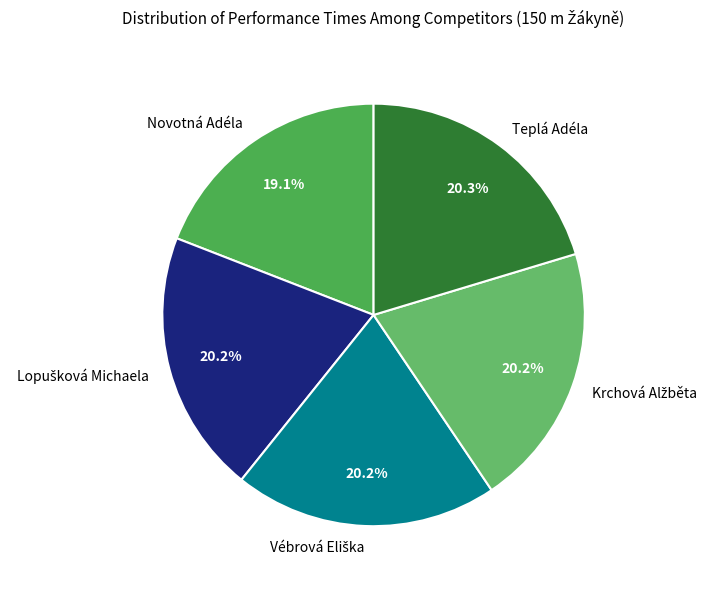

Is there any slice that represents more than half of the pie?

No